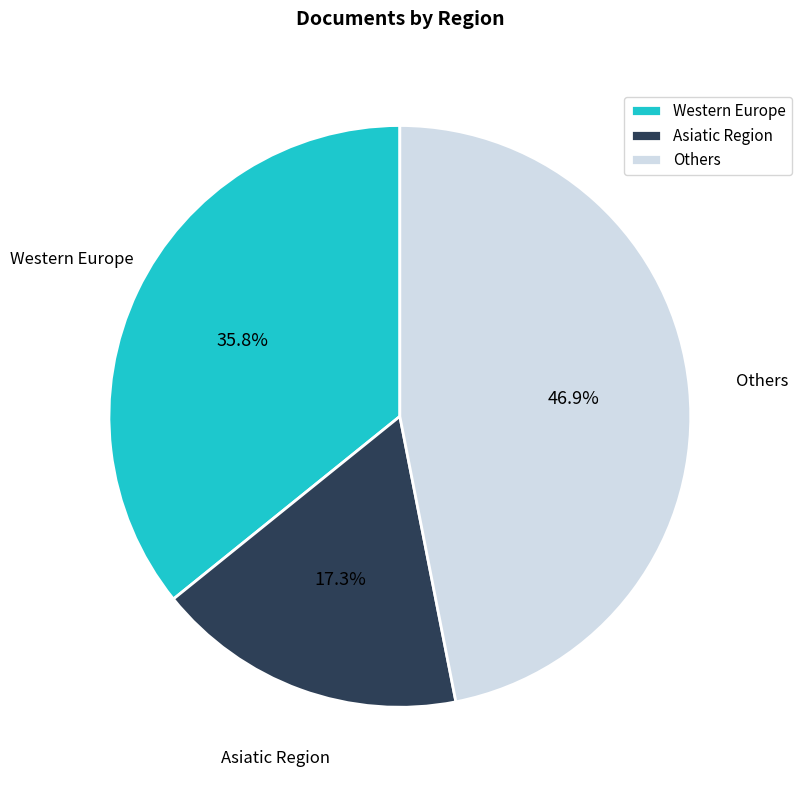

What is the largest slice in the pie chart?

Others